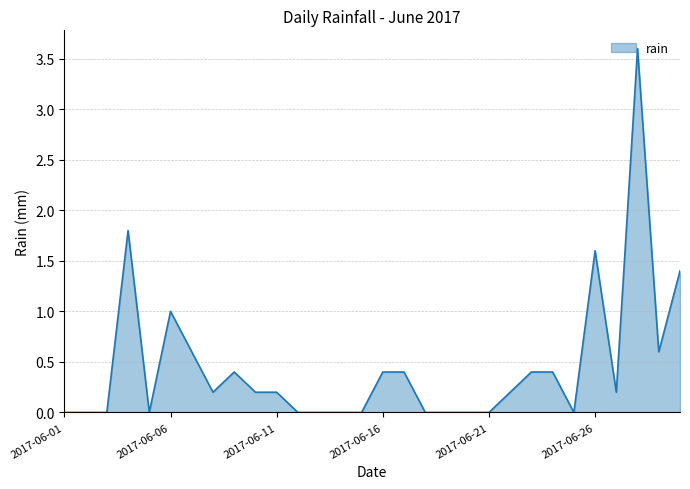

What is the difference between the maximum and minimum values?

3.6